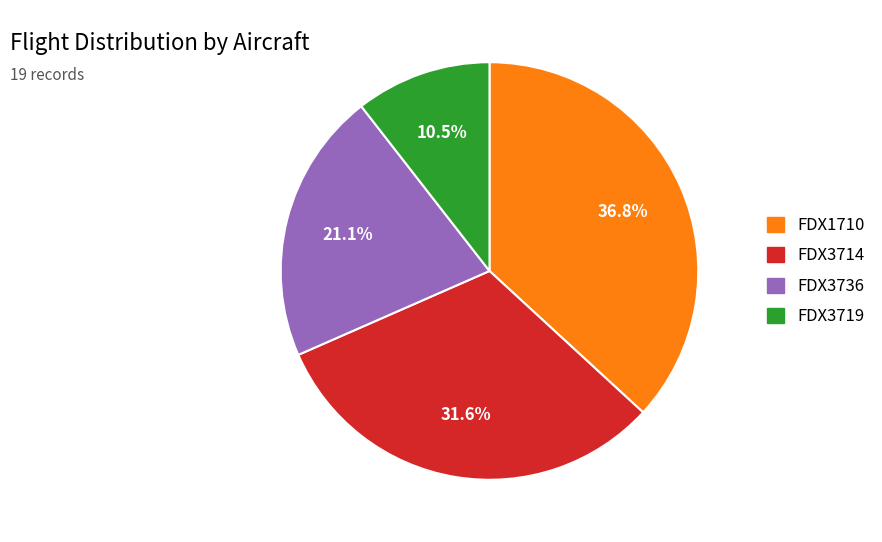

Does any single category account for the majority?

No